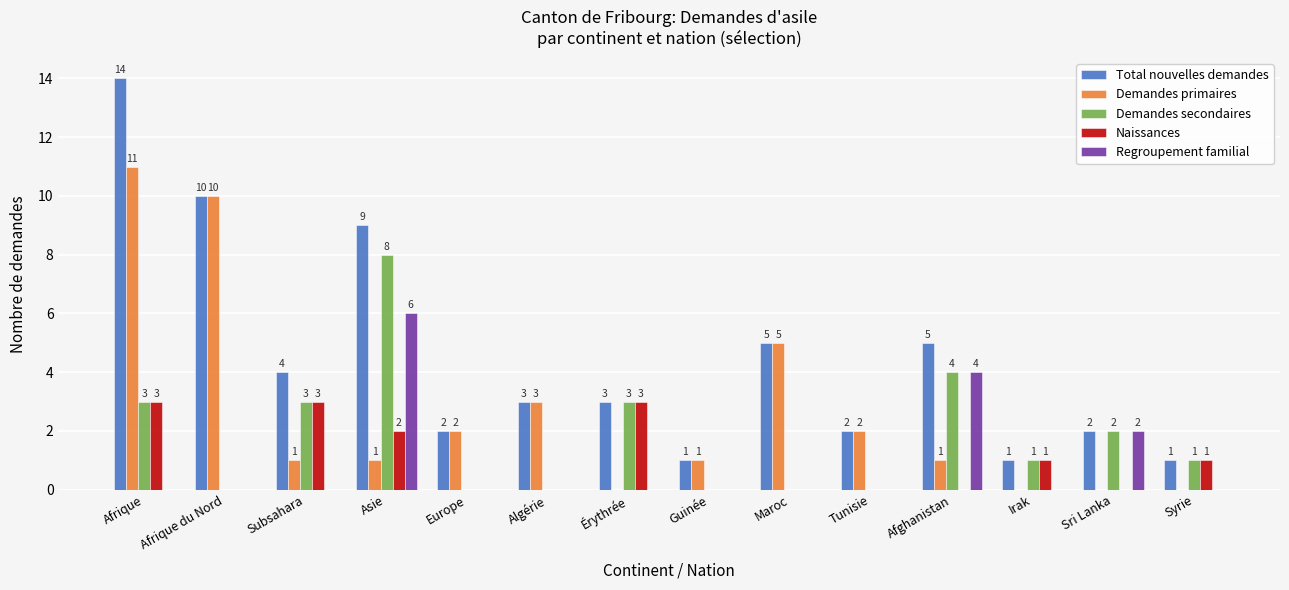

Does the chart contain stacked bars?

No